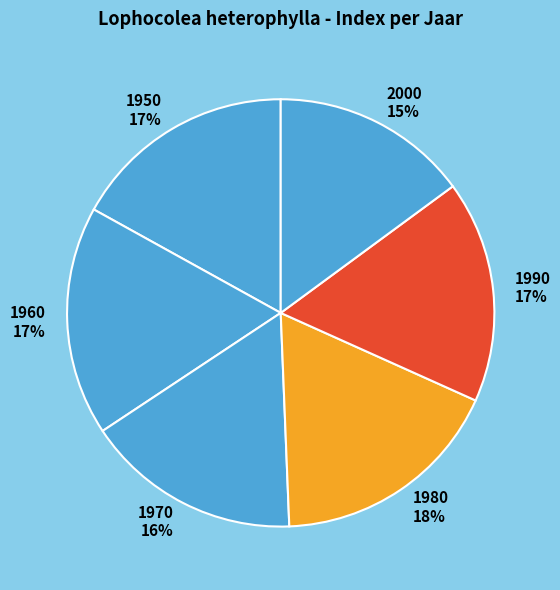

To the nearest percent, what is the difference between the 2000 15% and 1970 16% slice percentages?

1%